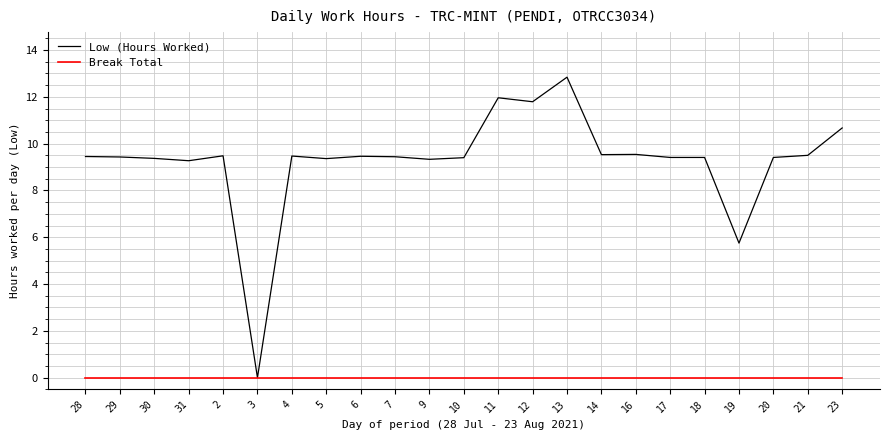

What is the spread (max minus min) of values at 9?

9.3